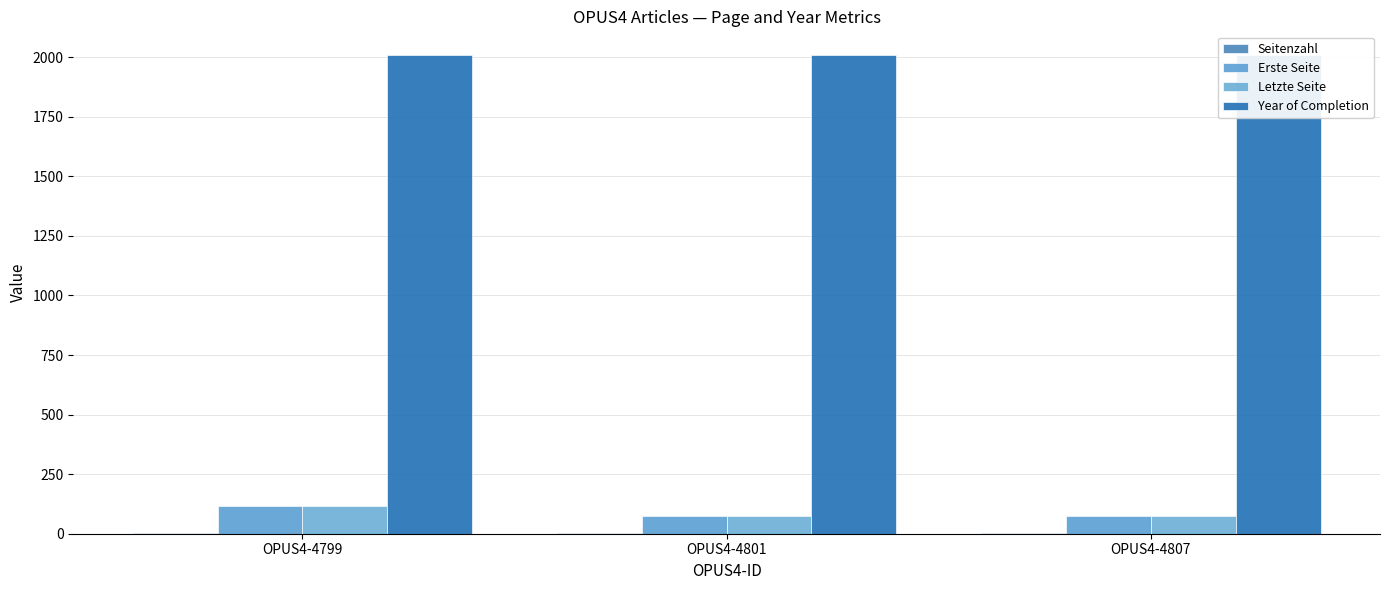

Which label corresponds to the smallest value in the chart?

OPUS4-4799